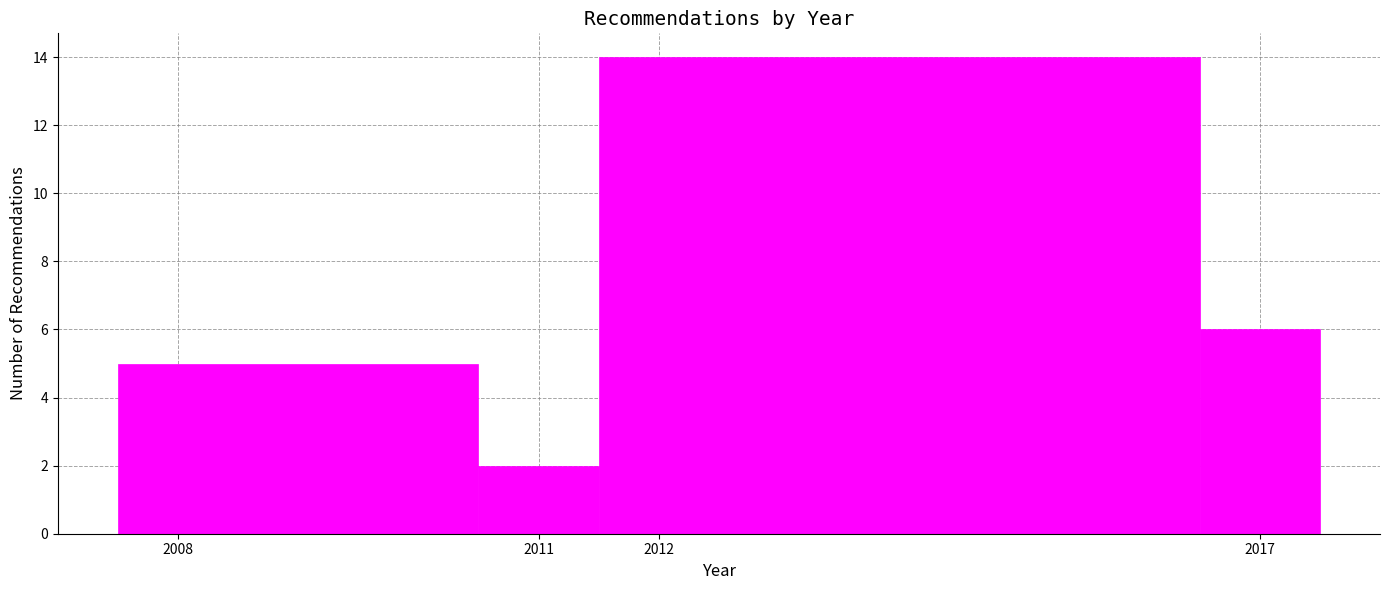

How tall is the bar that spans 2010.5 to 2011.5 on the x-axis? The values are not printed on the chart, so give them approximately, as read against the axis.

2